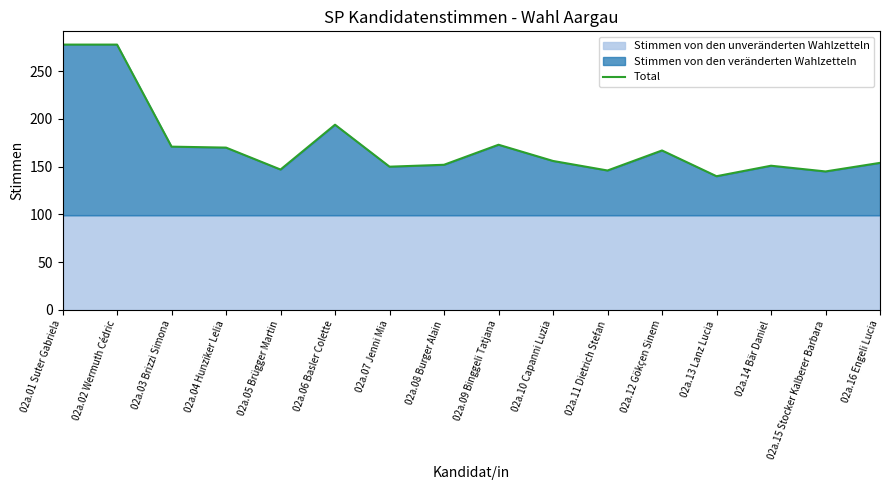

Which category has the highest value across all series?

02a.01 Suter Gabriela